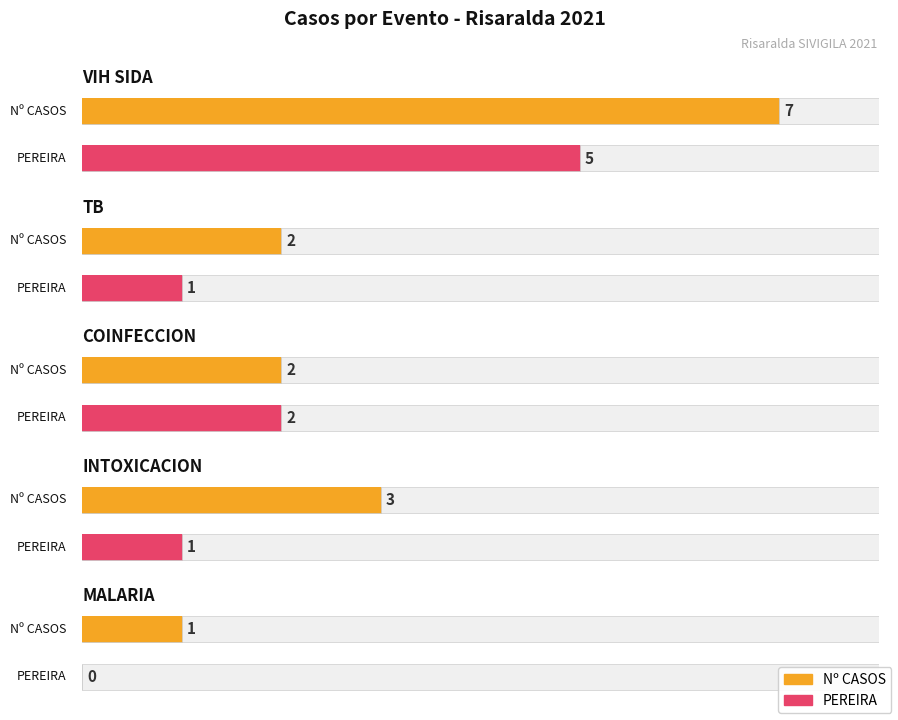

True or false: PEREIRA has a value of 2 at COINFECCION.

True